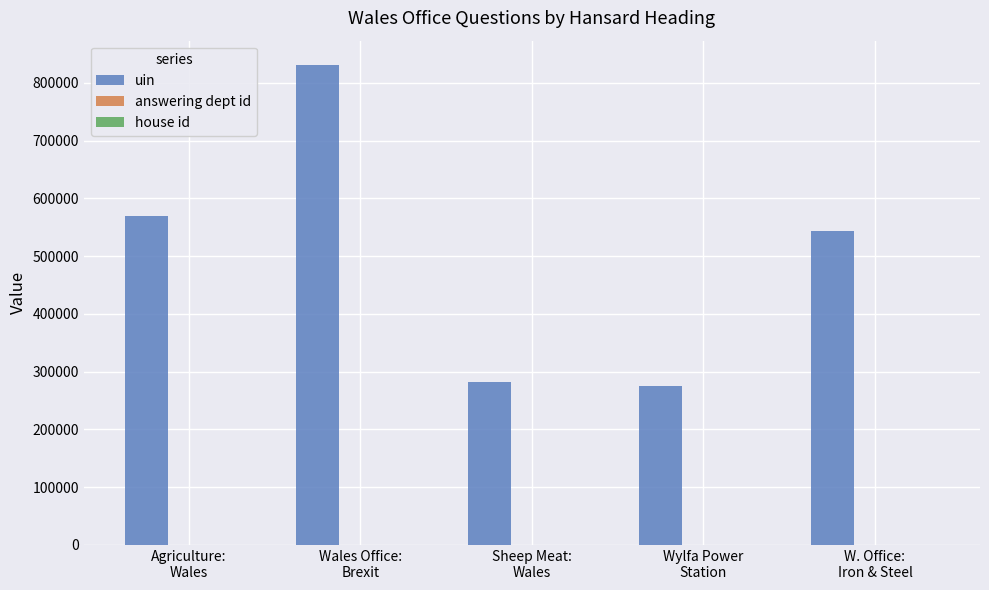

Which series has the largest total across all categories?

uin